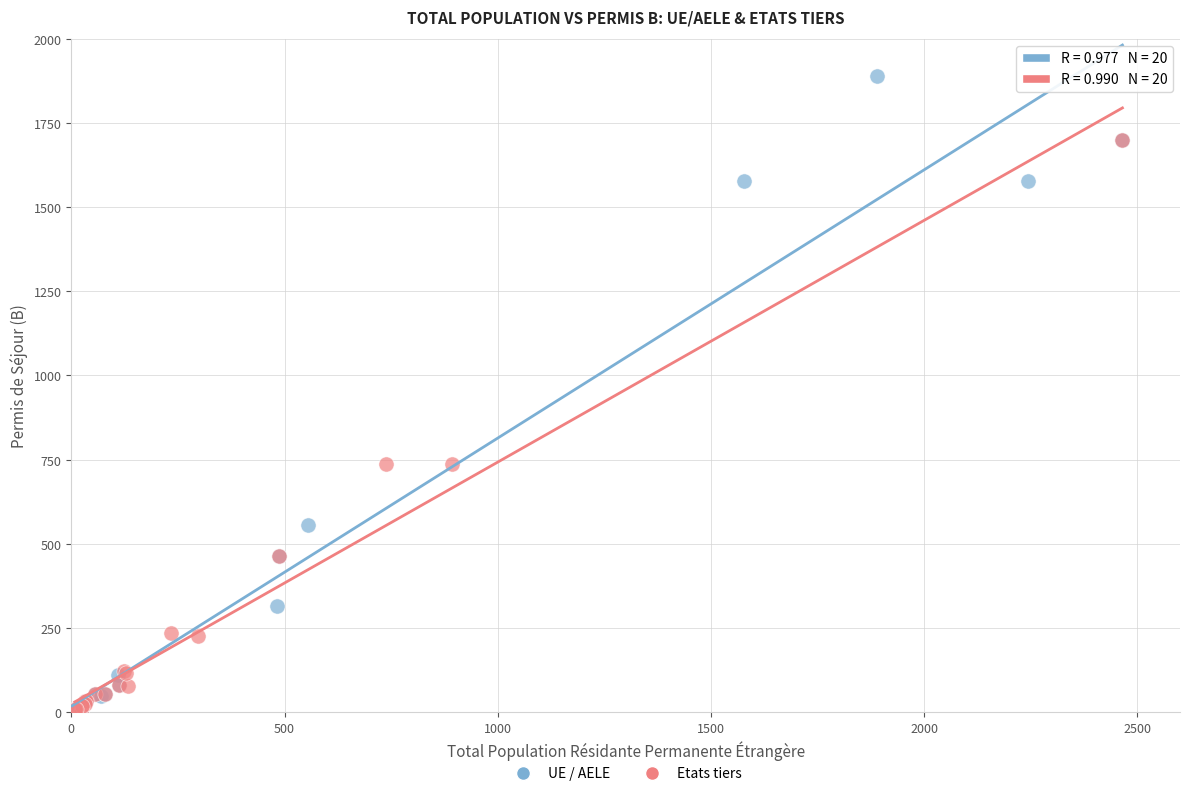

Which series has the widest spread of Y values?

UE / AELE